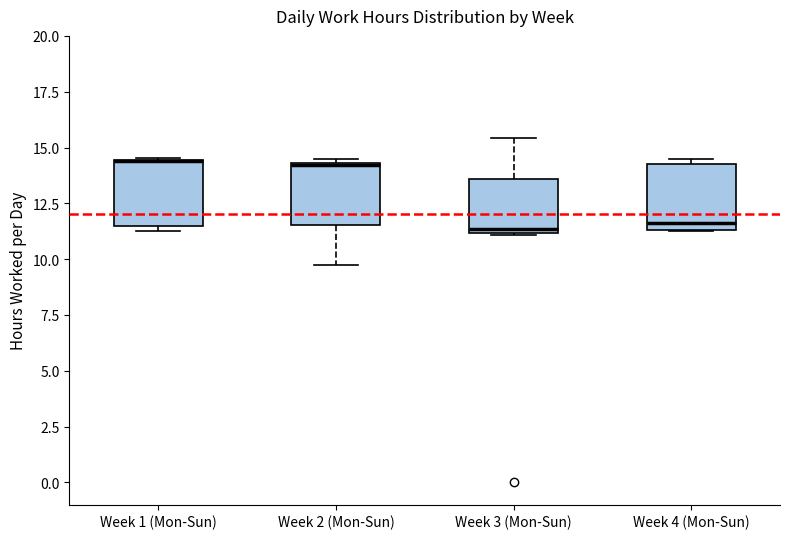

Reading left to right, transcribe this box plot: for each box, give where its median line is, the range the box spans, and where its two whiskers end, as read against the y-axis. The values are not printed on the chart, so give them approximately, as read against the axis.

Week 1 (Mon-Sun): median 14.5 (drawn on the box's upper edge), box 11.5 to 14.5, whiskers 11.0 to 14.5
Week 2 (Mon-Sun): median 14.0, box 11.5 to 14.5, whiskers 9.5 to 14.5
Week 3 (Mon-Sun): median 11.5, box 11.0 to 13.5, whiskers 11.0 to 15.5
Week 4 (Mon-Sun): median 11.5 (just above the box's lower edge), box 11.5 to 14.5, whiskers 11.5 to 14.5 (just above the box's upper edge)